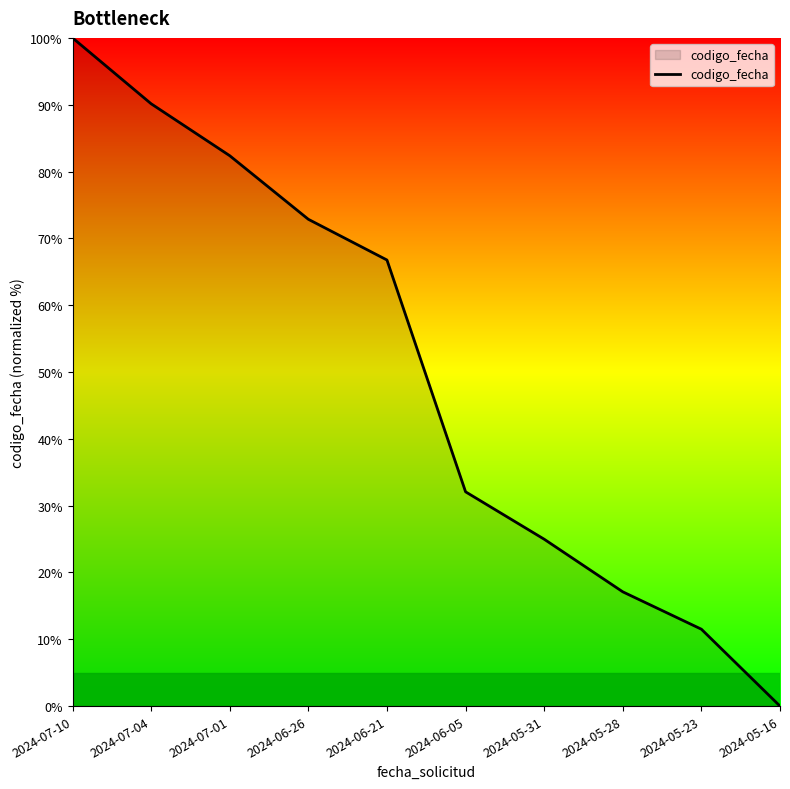

List the labels in order of value, largest first.

2024-07-10, 2024-07-04, 2024-07-01, 2024-06-26, 2024-06-21, 2024-06-05, 2024-05-31, 2024-05-28, 2024-05-23, 2024-05-16